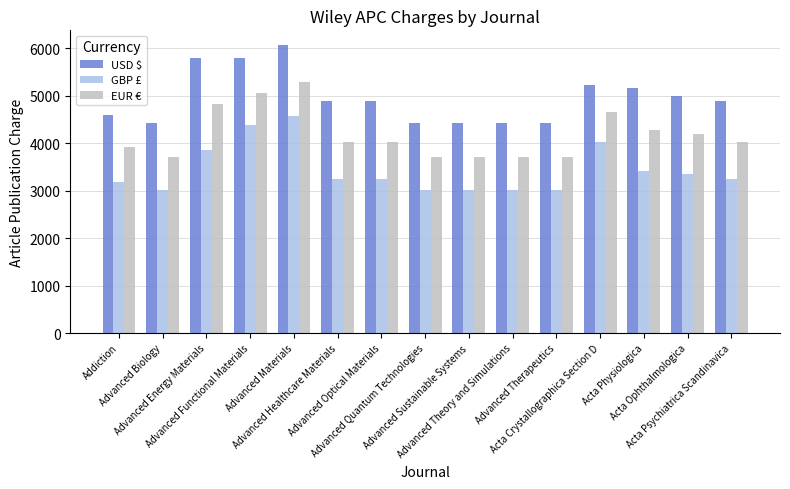

What is the maximum value for EUR €?

5290